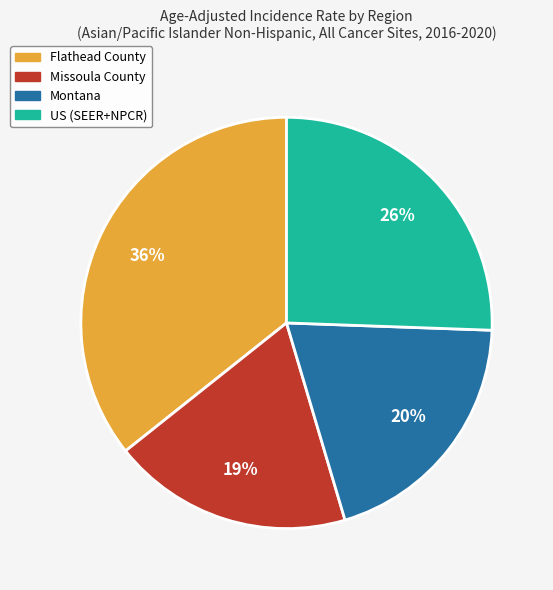

Does Missoula County account for over 50% of the chart?

No